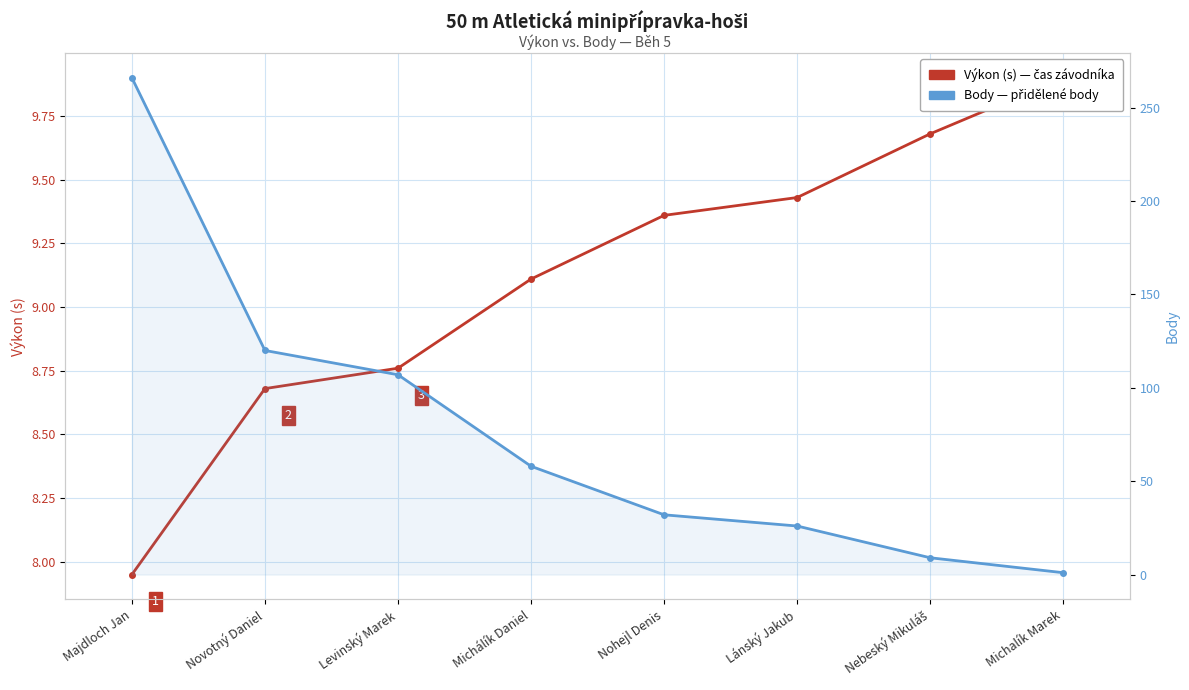

True or false: Body has a value of 46.8 at Nohejl Denis.

False